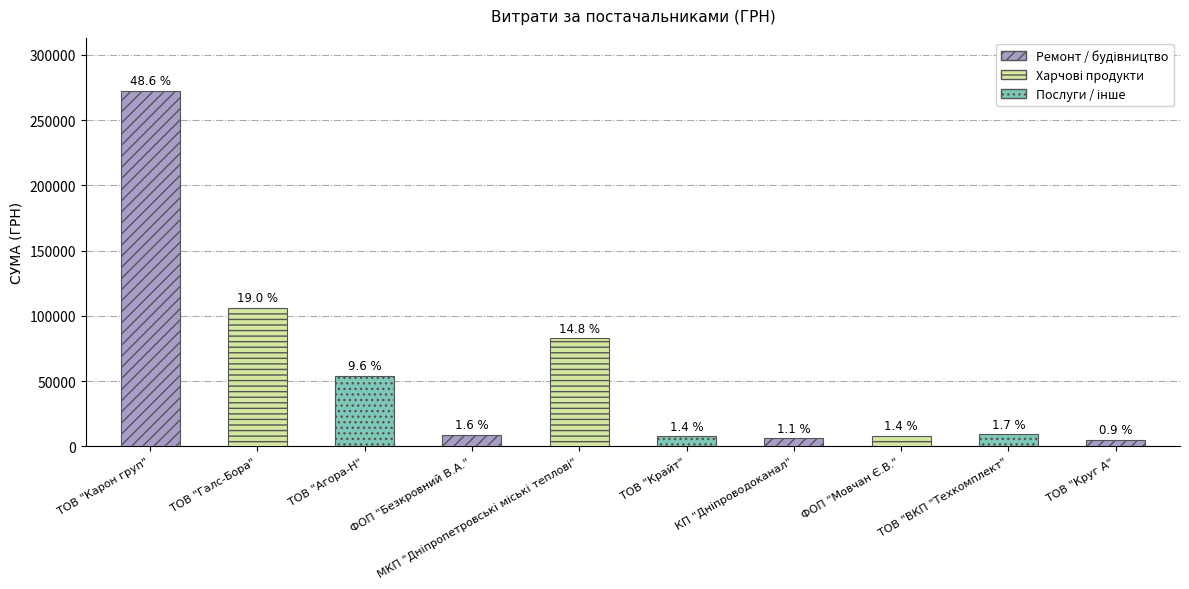

How many series are shown in this chart?

1